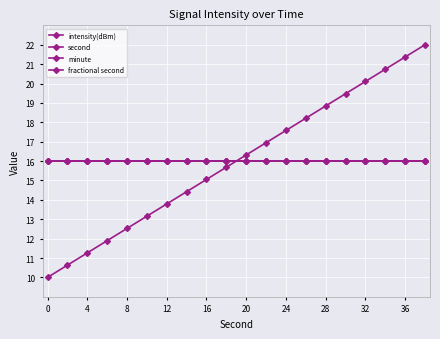

Reading left to right, transcribe all the data shown in this chart.

intensity(dBm): 16.0	16.0	16.0	16.0	16.0	16.0	16.0	16.0	16.0	16.0	16.0	16.0	16.0	16.0	16.0	16.0	16.0	16.0	16.0	16.0
second: 10.0	10.6	11.3	11.9	12.5	13.2	13.8	14.4	15.1	15.7	16.3	16.9	17.6	18.2	18.8	19.5	20.1	20.7	21.4	22.0
minute: 16.0	16.0	16.0	16.0	16.0	16.0	16.0	16.0	16.0	16.0	16.0	16.0	16.0	16.0	16.0	16.0	16.0	16.0	16.0	16.0
fractional second: 16.0	16.0	16.0	16.0	16.0	16.0	16.0	16.0	16.0	16.0	16.0	16.0	16.0	16.0	16.0	16.0	16.0	16.0	16.0	16.0